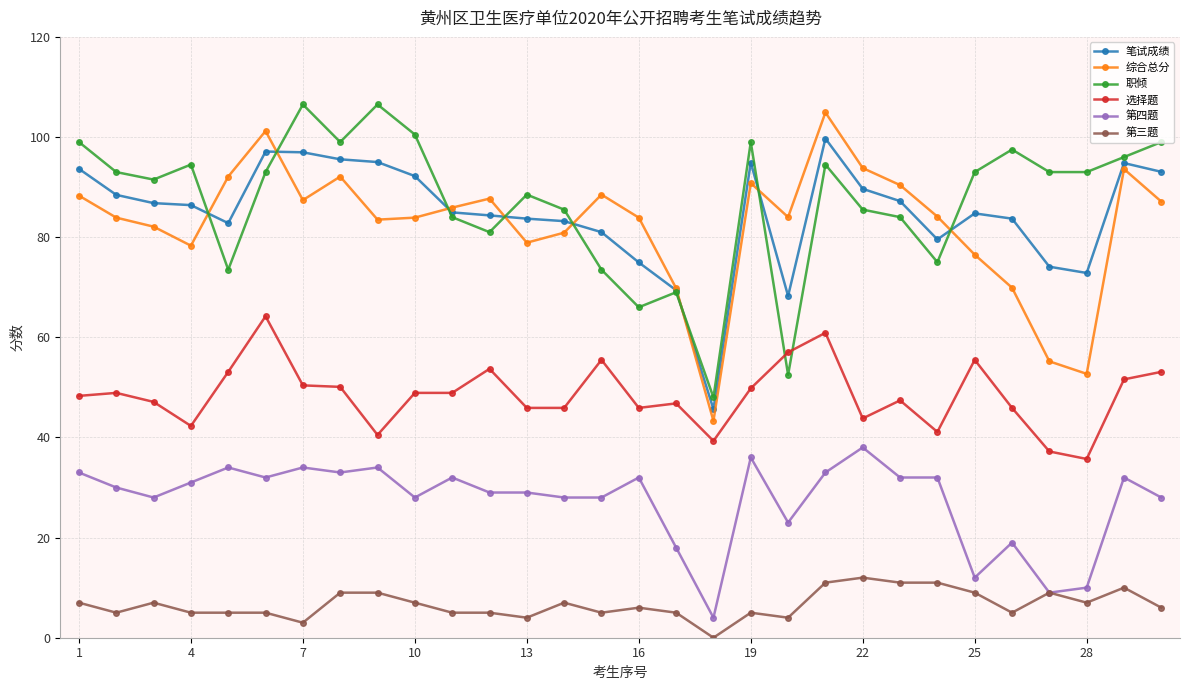

True or false: 选择题 and 第四题 cross at least once.

False